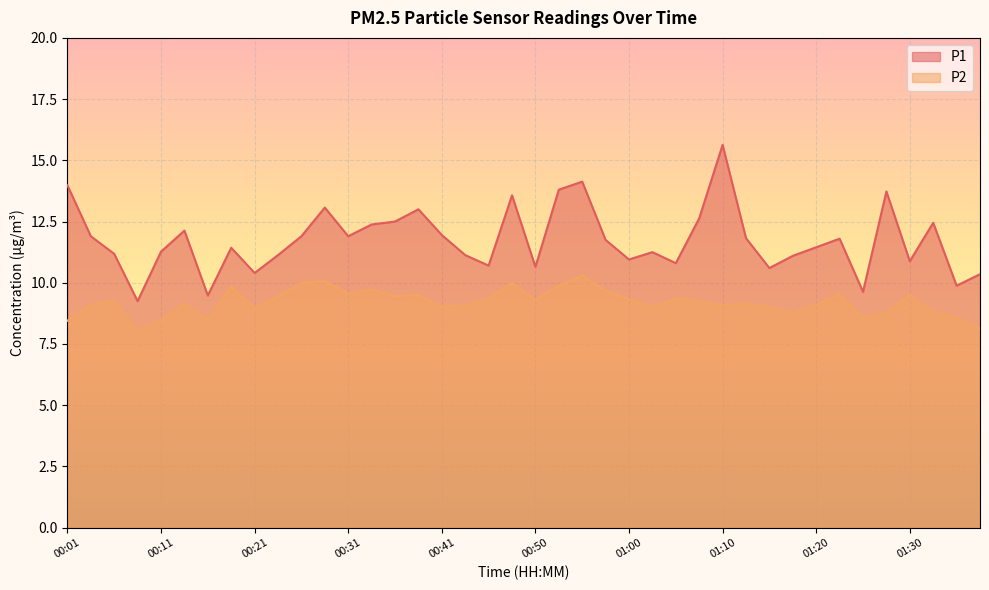

The value of P2 at 01:15 is 12.6. True or false?

False